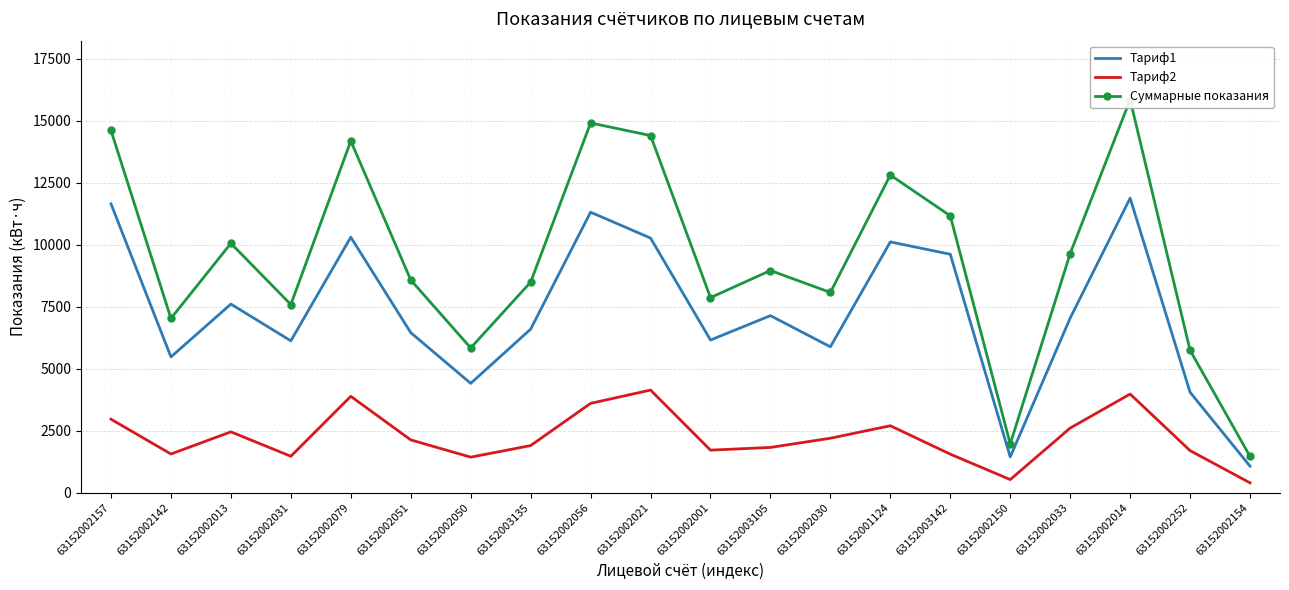

What is the sum of all Тариф1 values?

144609.8